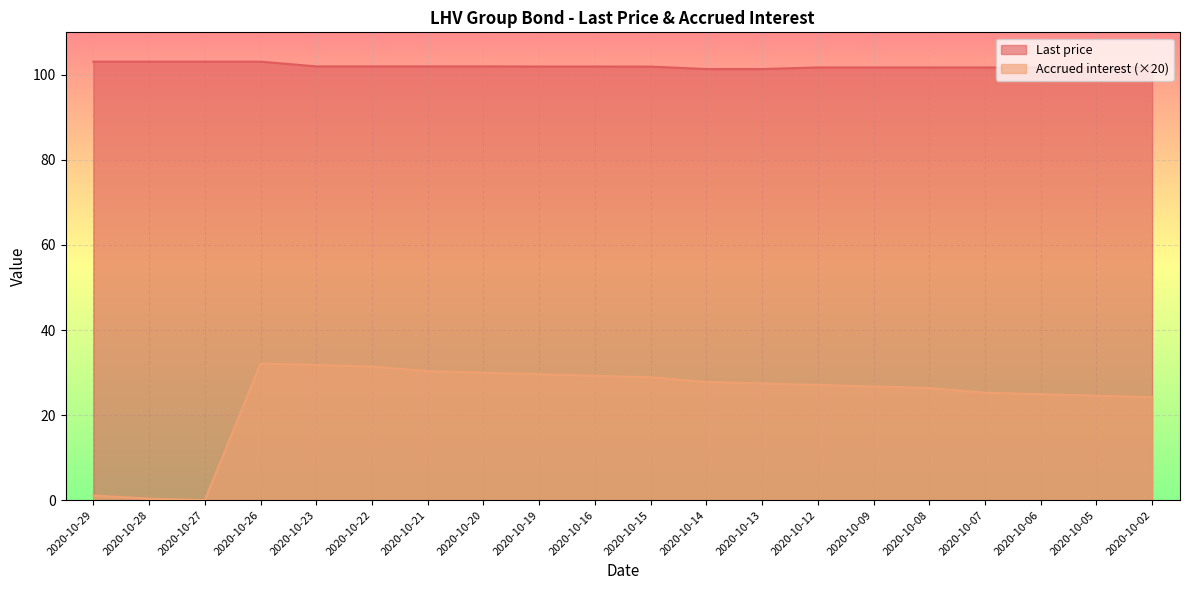

What value does the Last price series have at 2020-10-09?

101.7